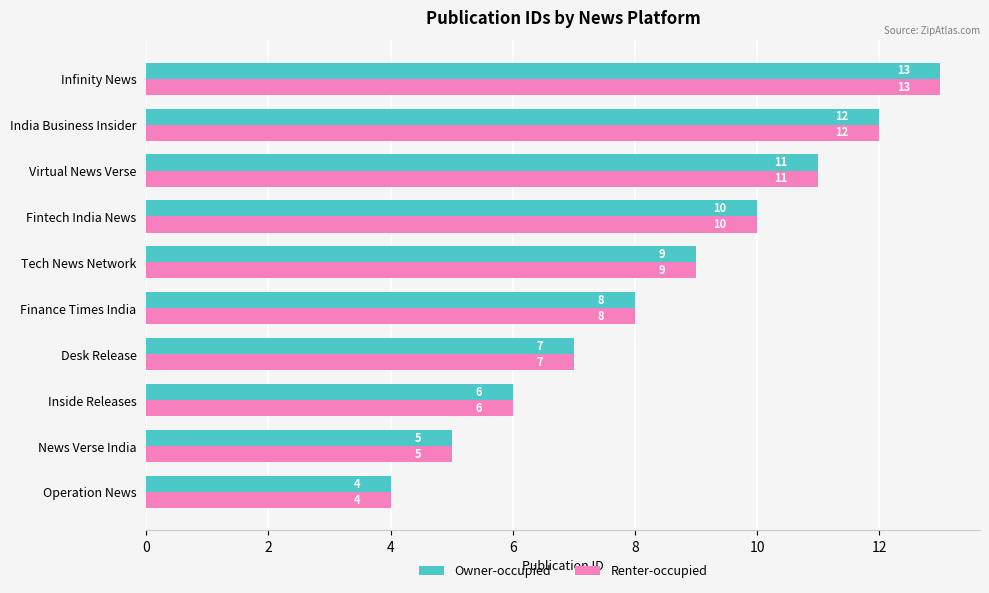

What is the minimum value for Owner-occupied?

4